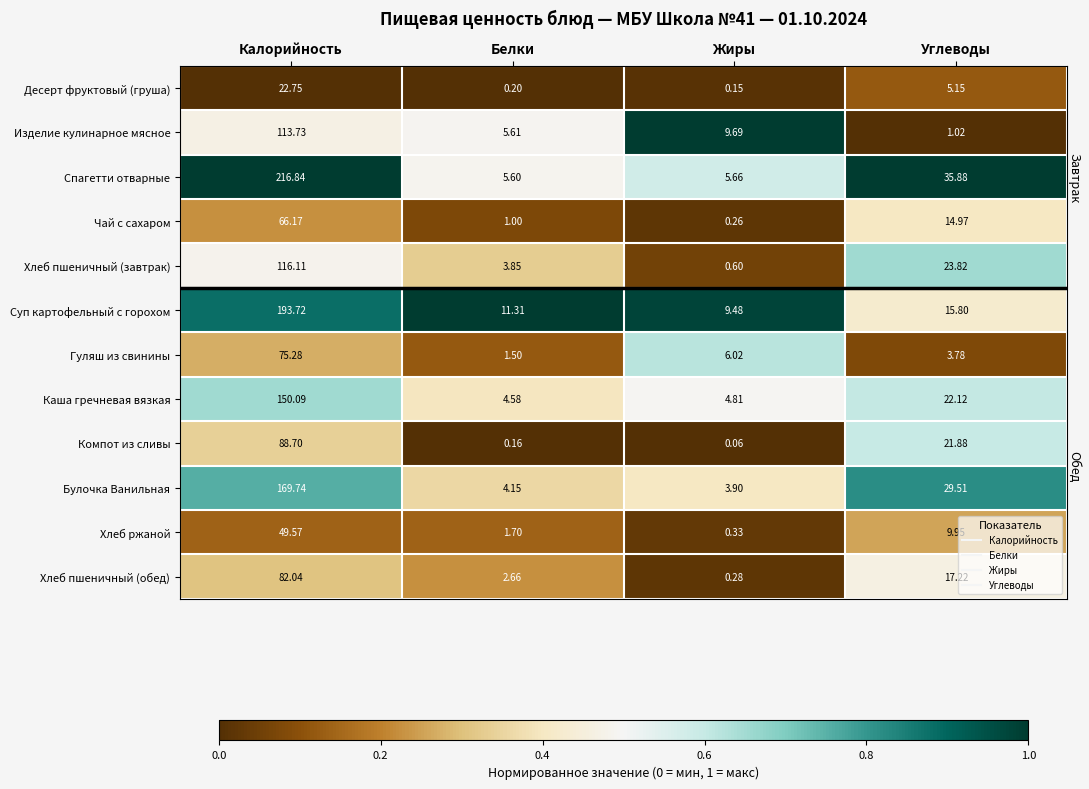

Count the number of data series in this chart.

12